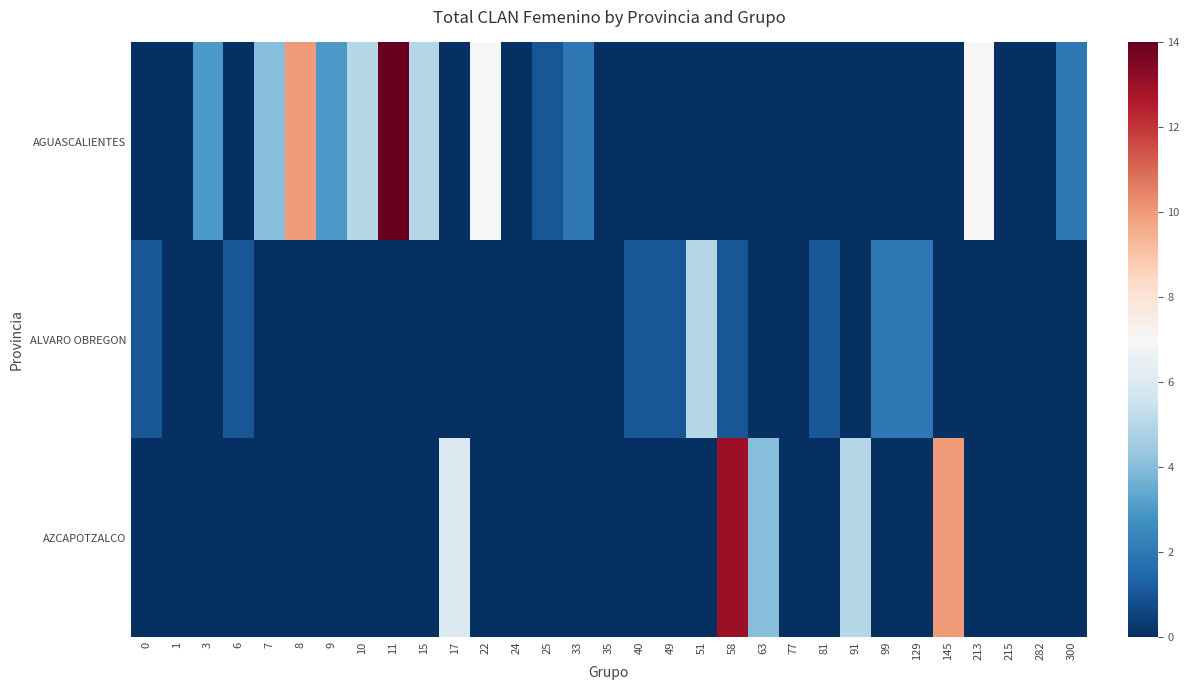

What is the total value across all series at 0?

1